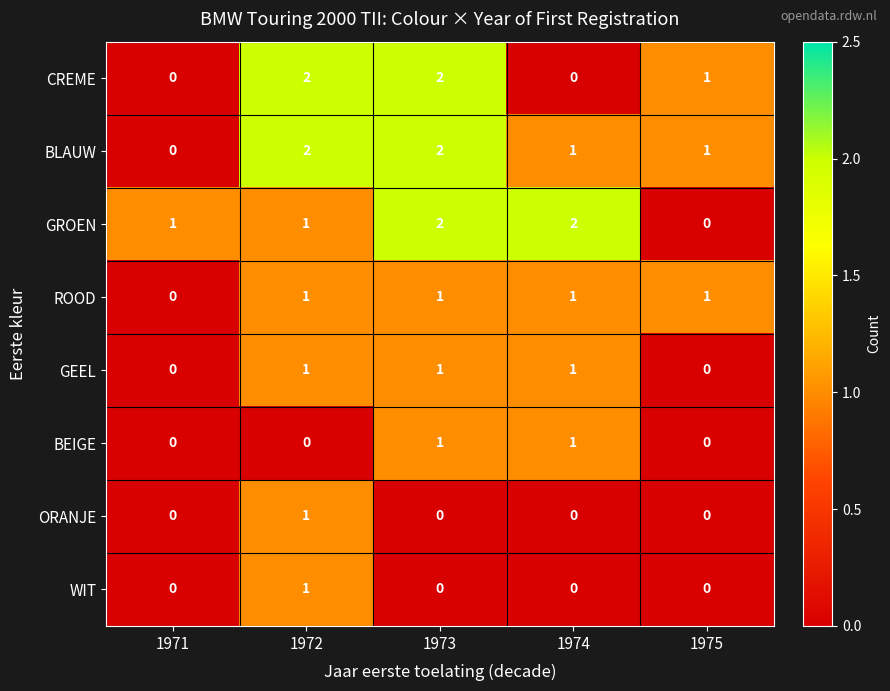

How many BLAUW values are between 1 and 2?

4